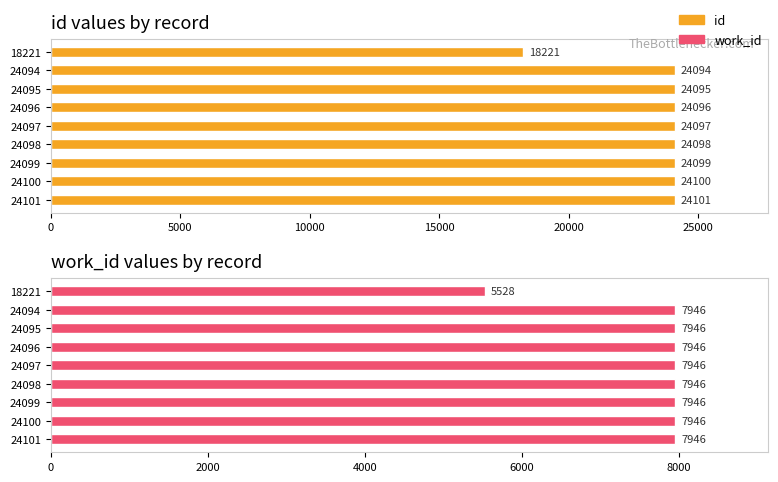

What is the value of the work_id bar at the 8th from the left?

7946